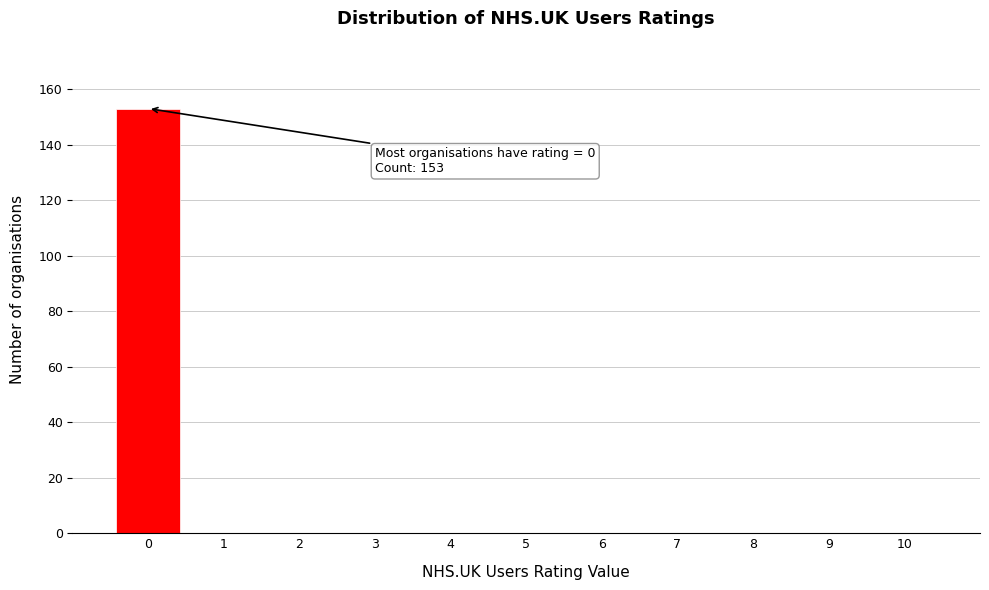

Which range on the x-axis has the tallest bar?

-0.5 to 0.5